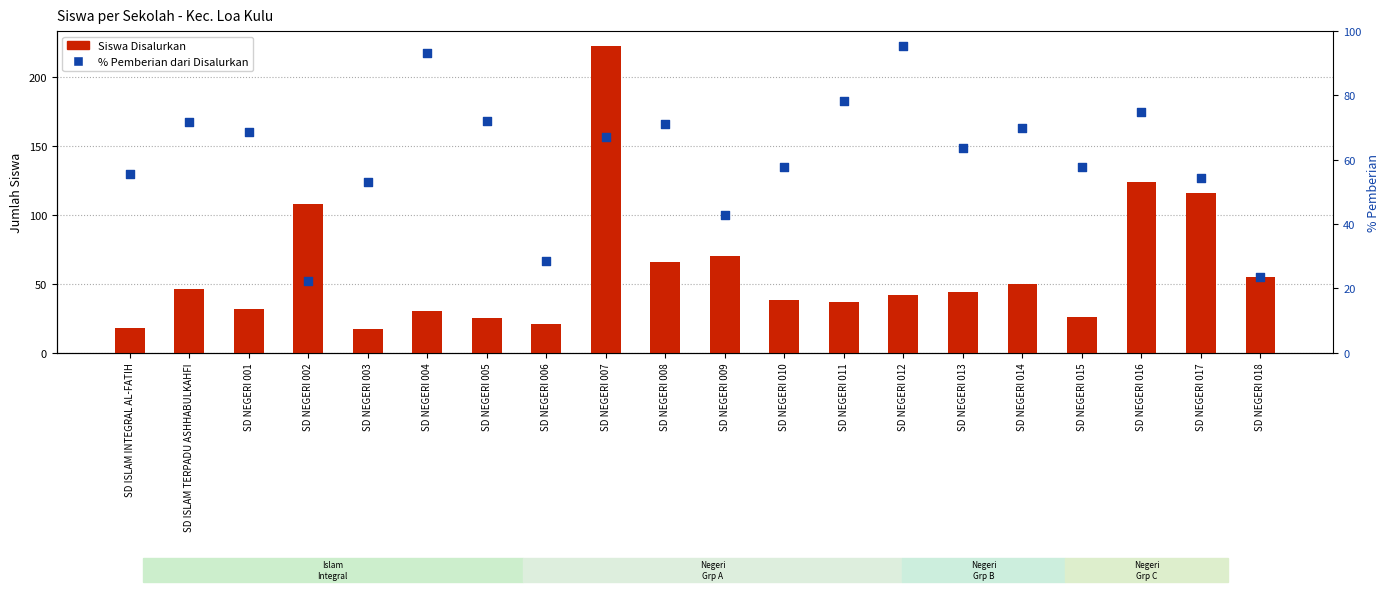

Which series has the widest spread of Y values?

Siswa Disalurkan